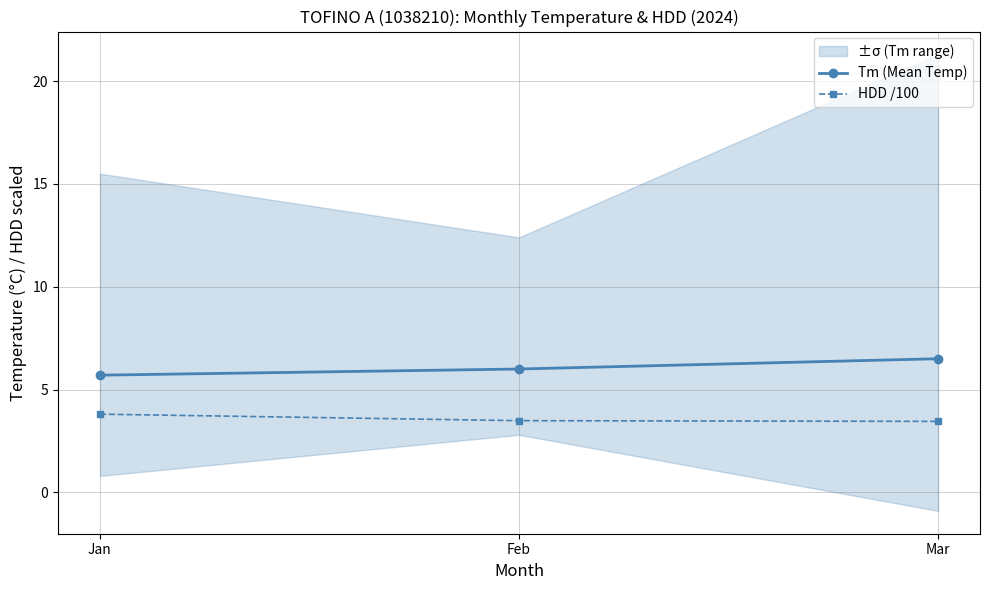

Where does the Tm (Mean Temp) series first go above 6?

Mar